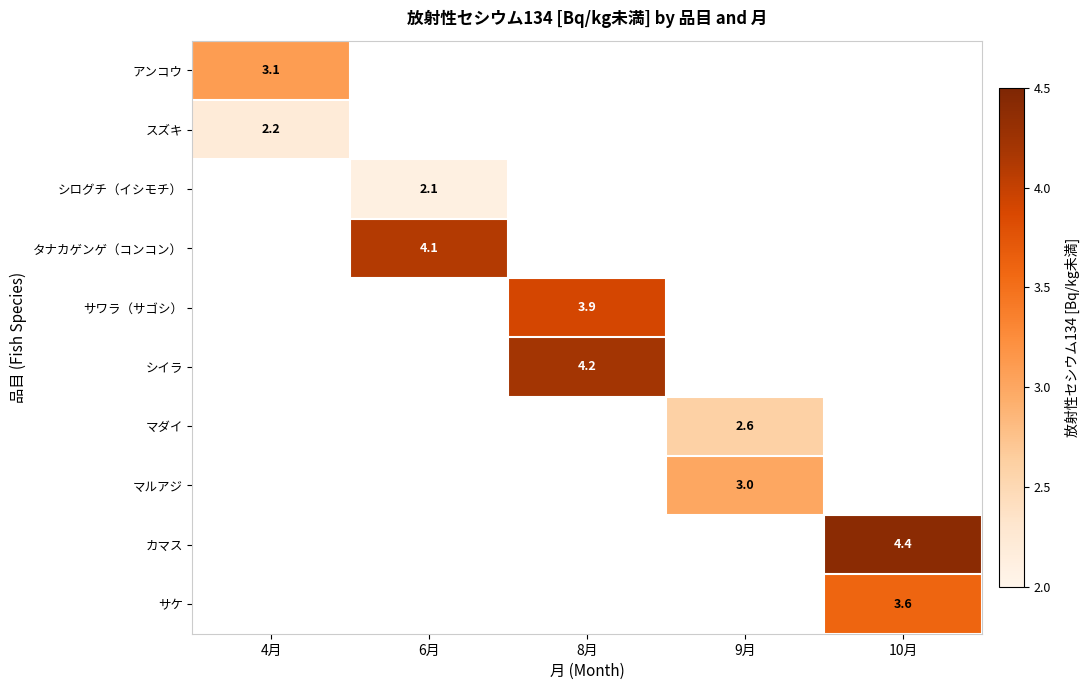

What is the difference between the highest and lowest values at 4月?

0.9